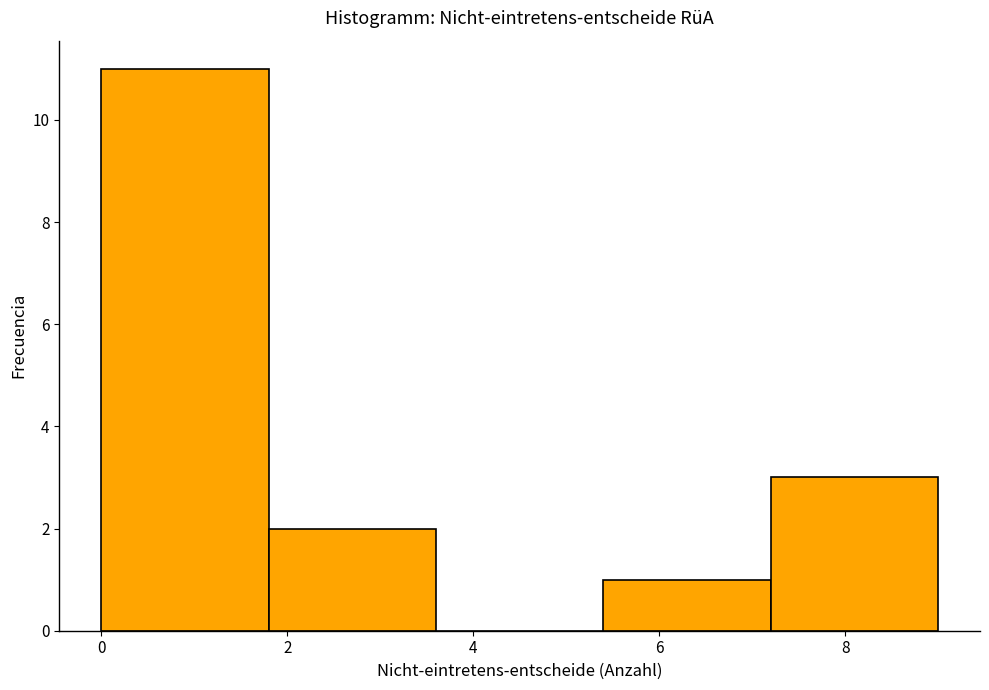

Which range on the x-axis has the tallest bar?

0.0 to 1.8